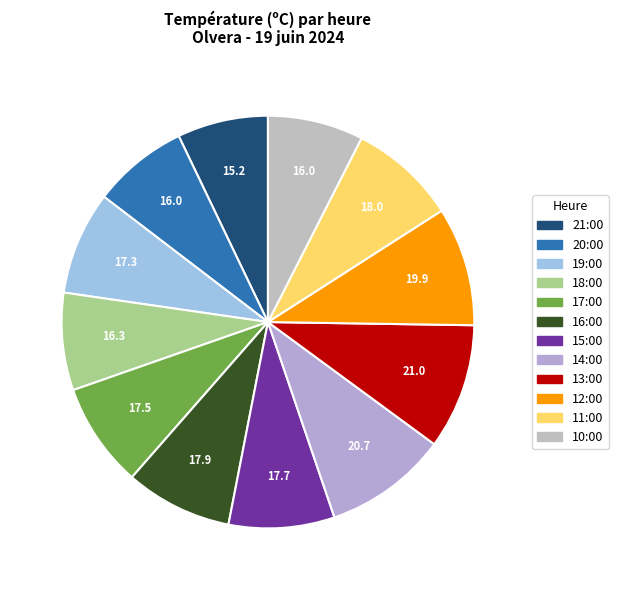

To the nearest percent, what is the combined percentage of 10:00 and 16:00?

16%